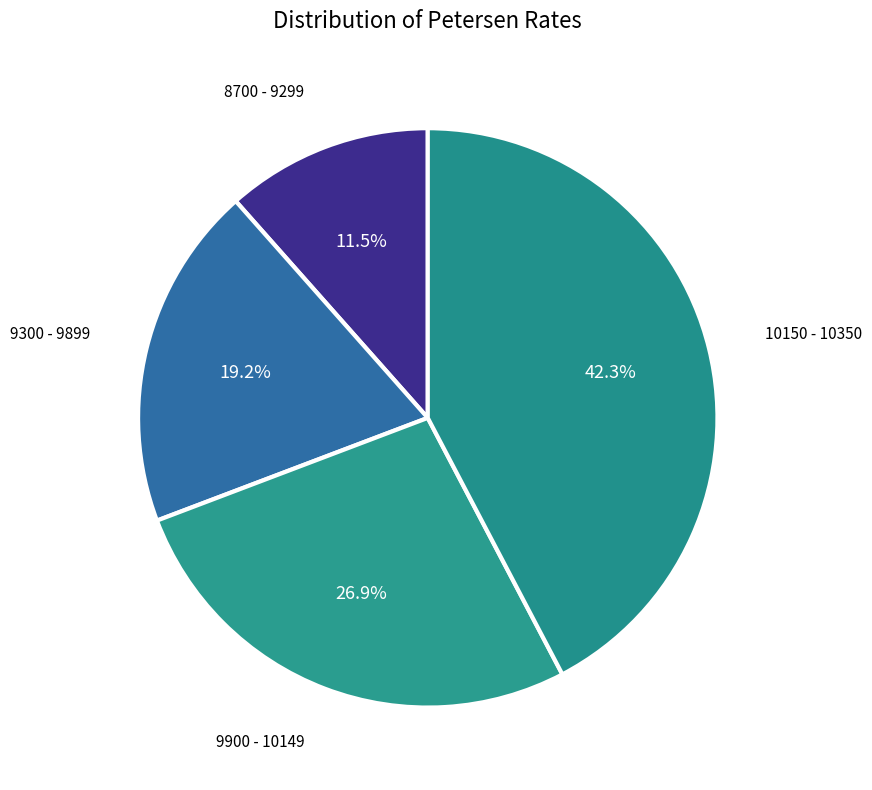

Between 9900 - 10149 and 10150 - 10350, which is larger?

10150 - 10350